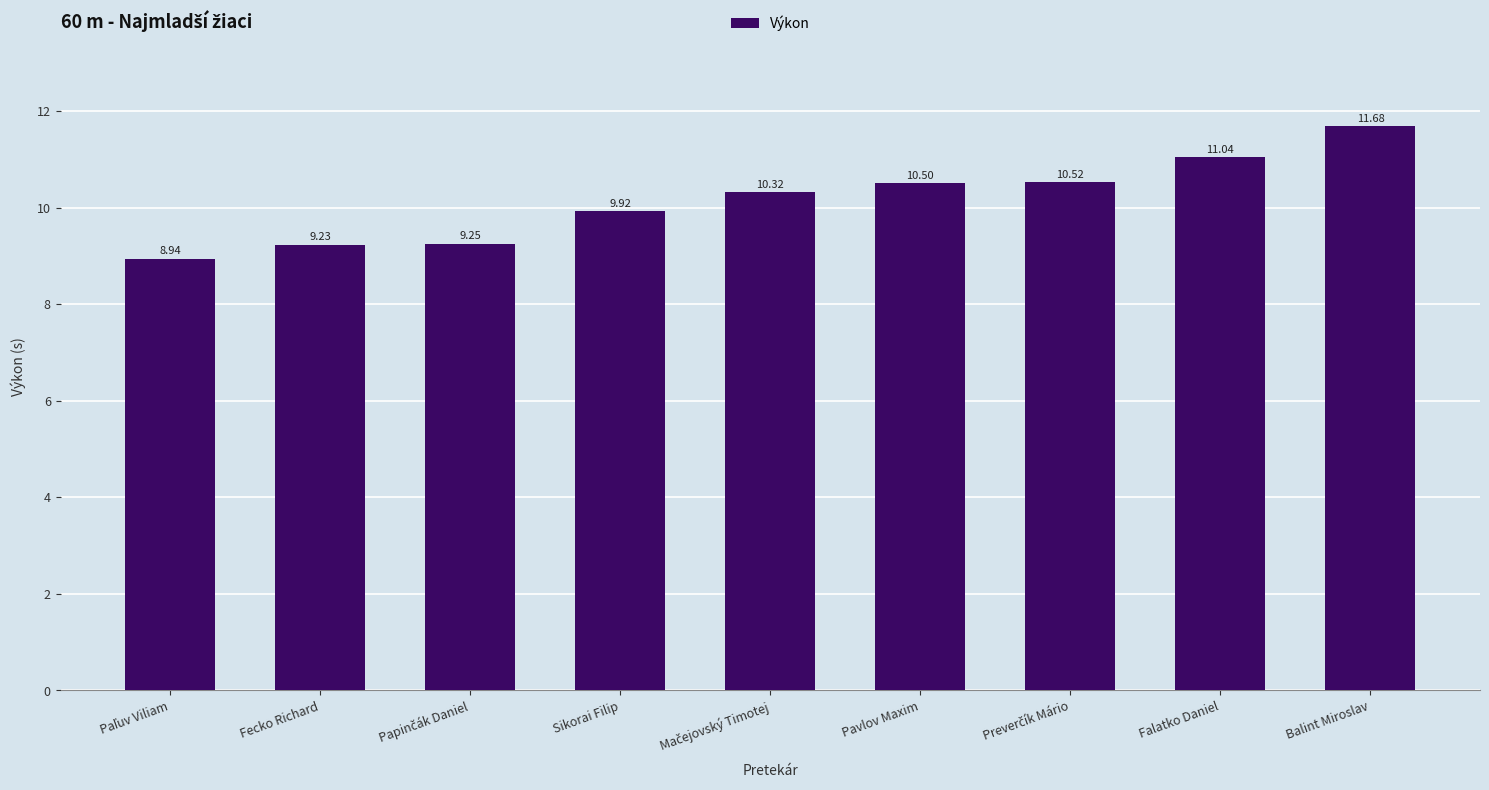

What is the change in value from Falatko Daniel to Balint Miroslav?

+0.6